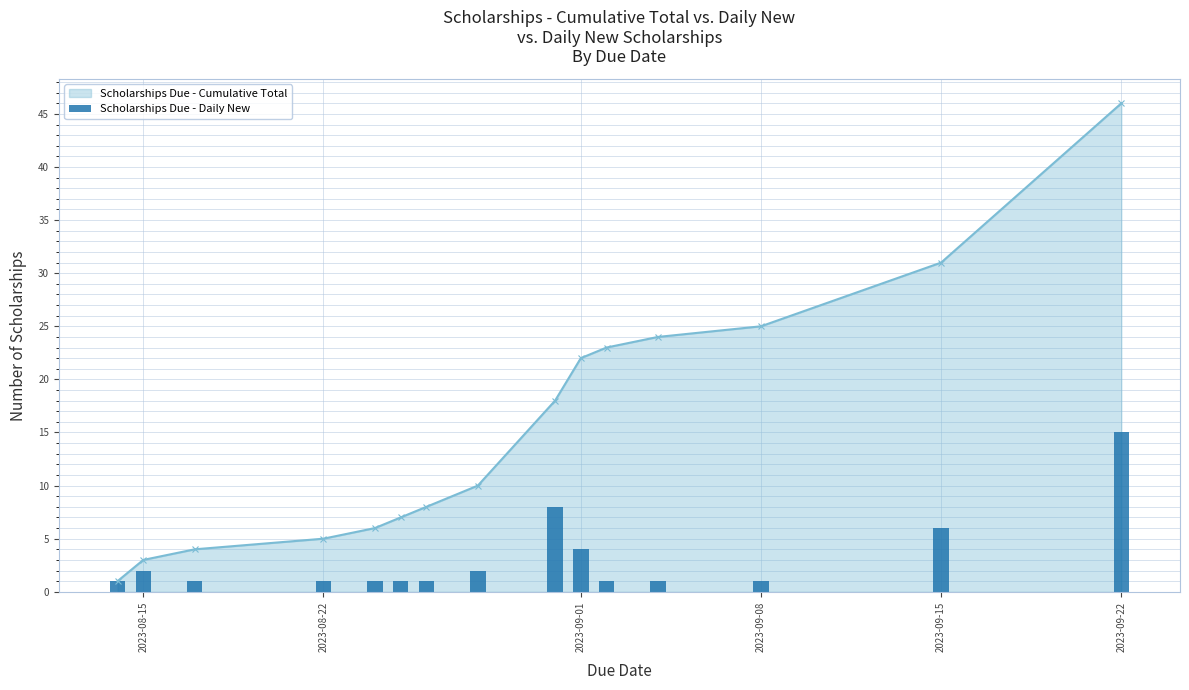

True or false: Scholarships Due - Cumulative Total has more than 2 points higher than both neighbors.

False